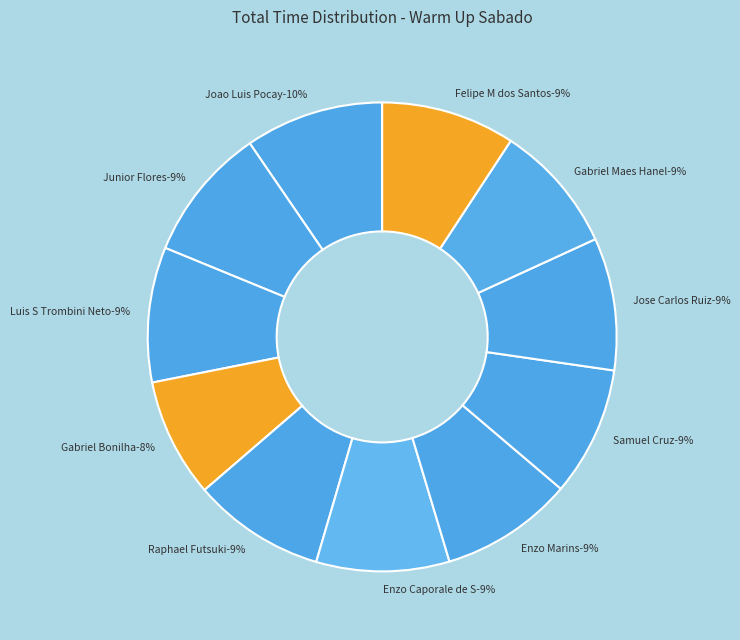

How much of the chart is everything except Gabriel Maes Hanel?

91.1%